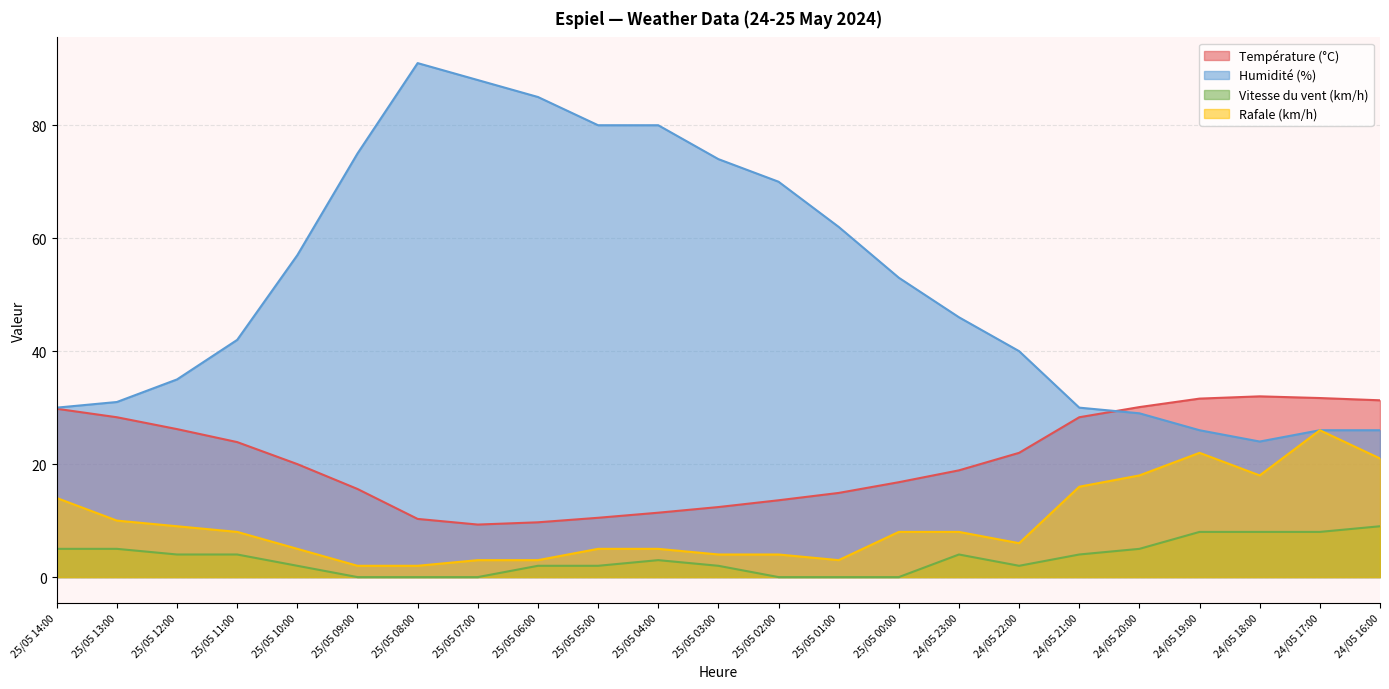

Where is the first local minimum for Vitesse du vent (km/h)?

24/05 22:00